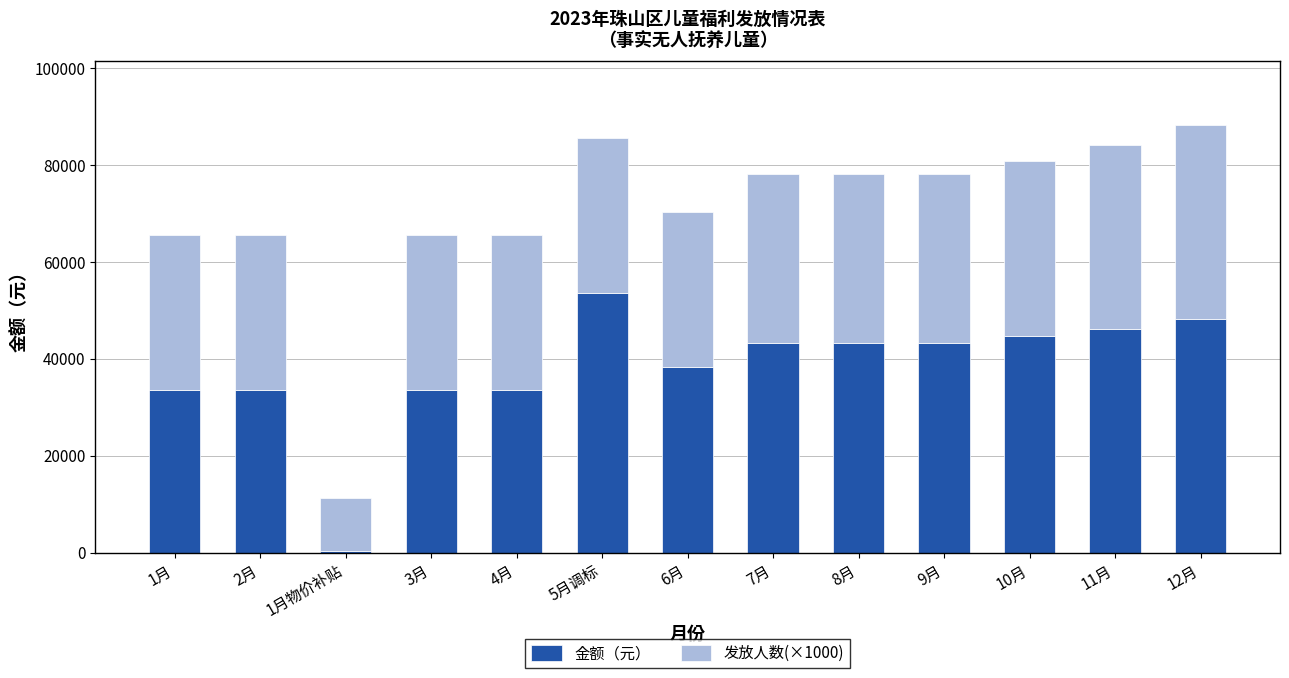

Reading left to right, transcribe the values for 金额（元）.

1月=33475	2月=33475	1月物价补贴=275	3月=33475	4月=33475	5月调标=53584	6月=38326	7月=43156	8月=43156	9月=43156	10月=44766	11月=46186	12月=48259